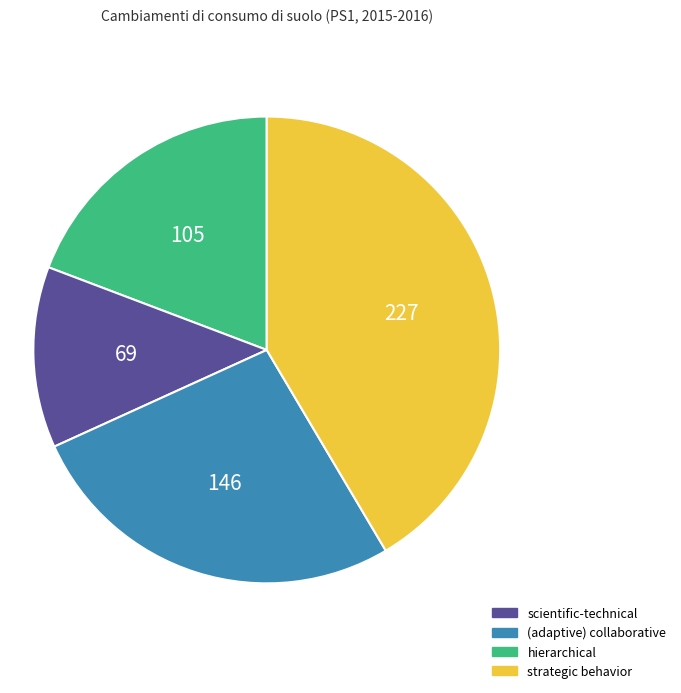

Does any single category account for the majority?

No